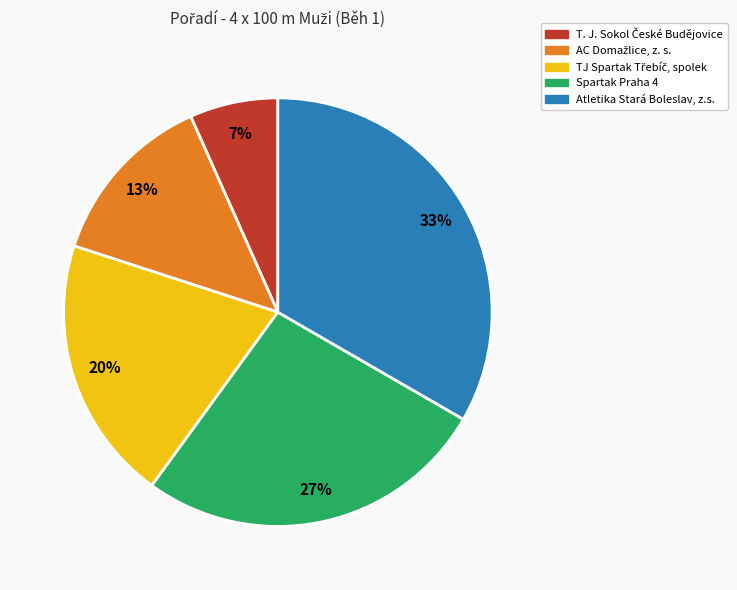

To the nearest percent, what portion does Spartak Praha 4 represent?

27%